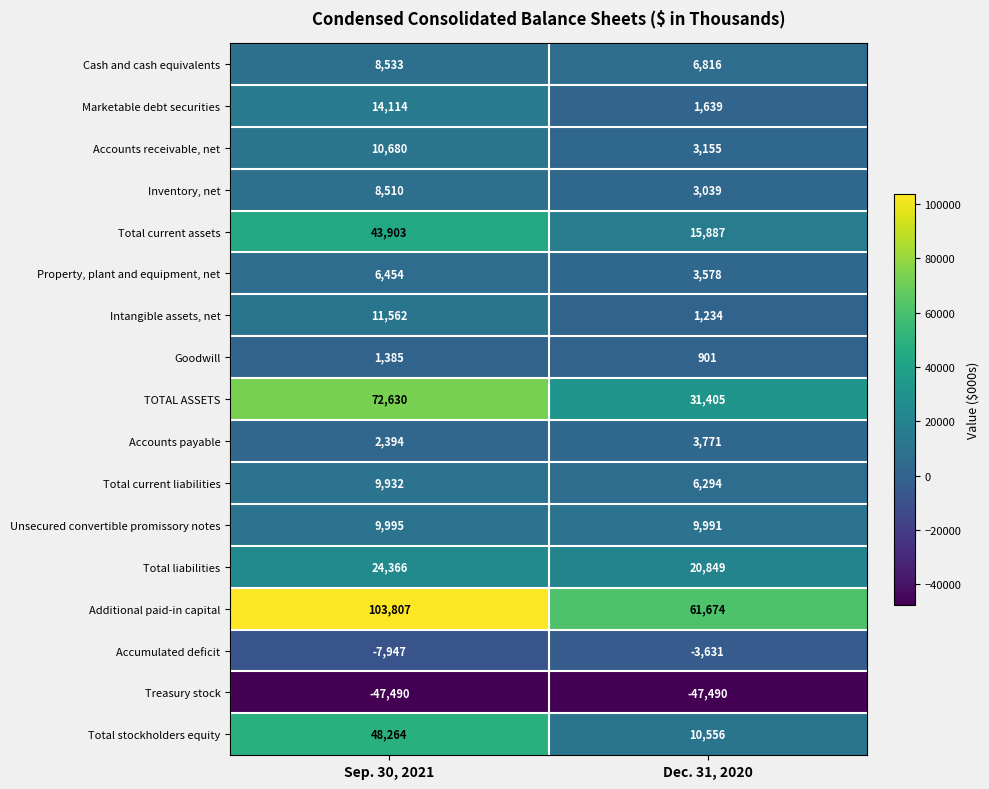

What is the approximate value of Total current assets at Dec. 31, 2020?

15887